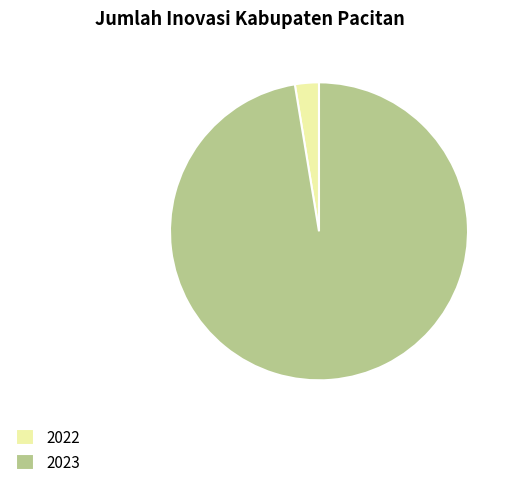

How many slices are in this pie chart?

2